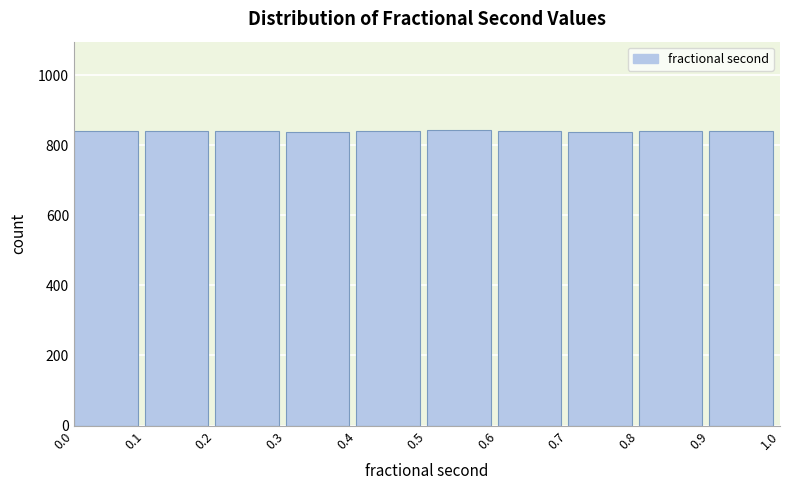

Reading left to right, transcribe this chart: for each bar, give the range it covers on the x-axis and its height. The values are not printed on the chart, so give them approximately, as read against the axis.

0.0 to 0.1: 840
0.1 to 0.2: 840
0.2 to 0.3: 840
0.3 to 0.4: 840
0.4 to 0.5: 840
0.5 to 0.6: 840
0.6 to 0.7: 840
0.7 to 0.8: 840
0.8 to 0.9: 840
0.9 to 1.0: 840